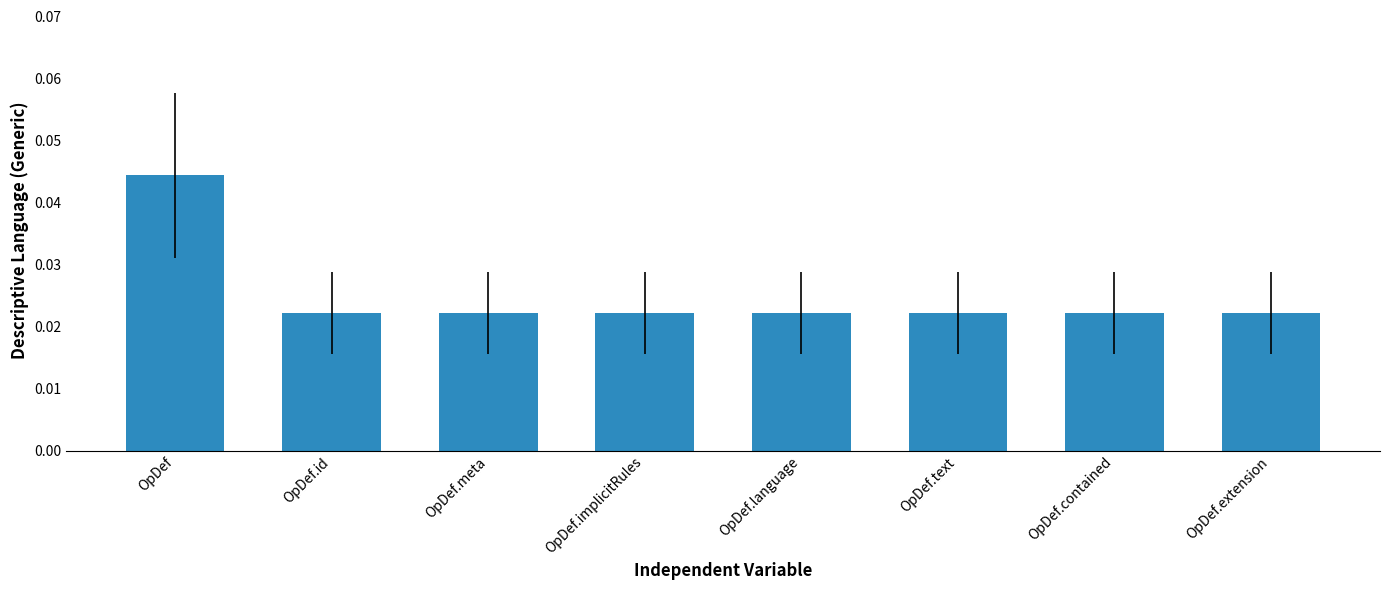

How many bars are there in total?

8